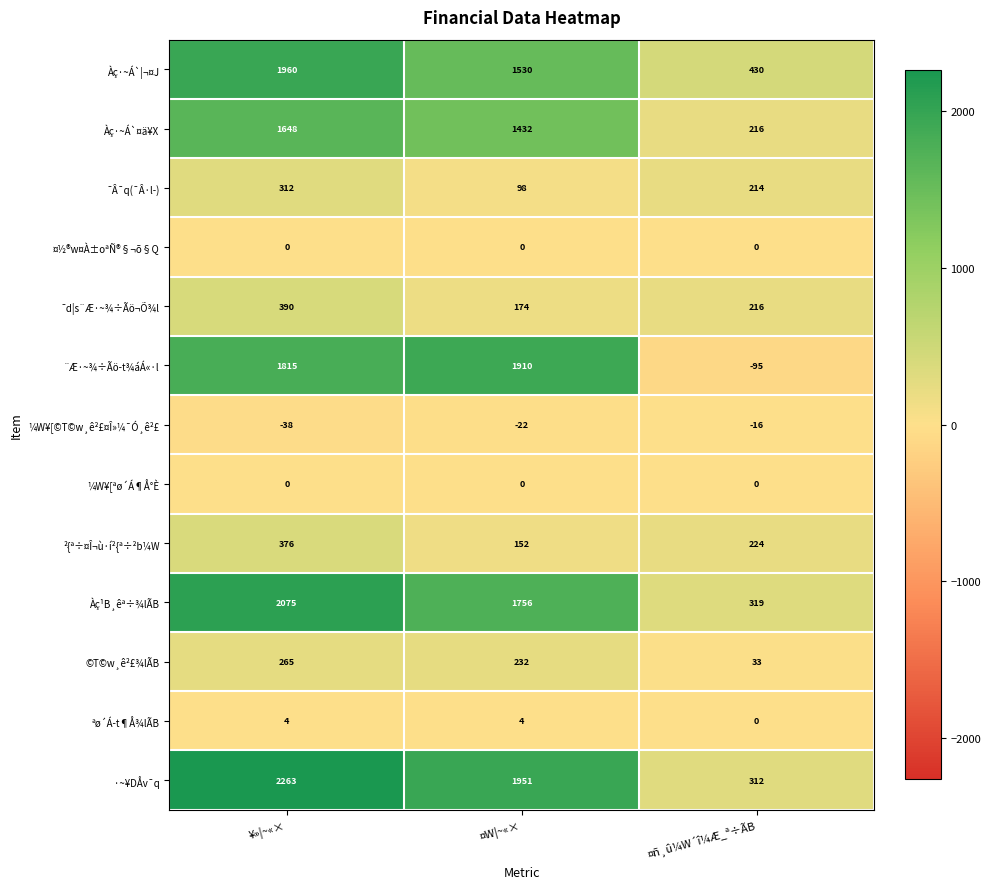

The ¨Æ·~¾÷Ãö­t¾áÁ«·l series shows 1128 at ¤W¦~«×. True or false?

False